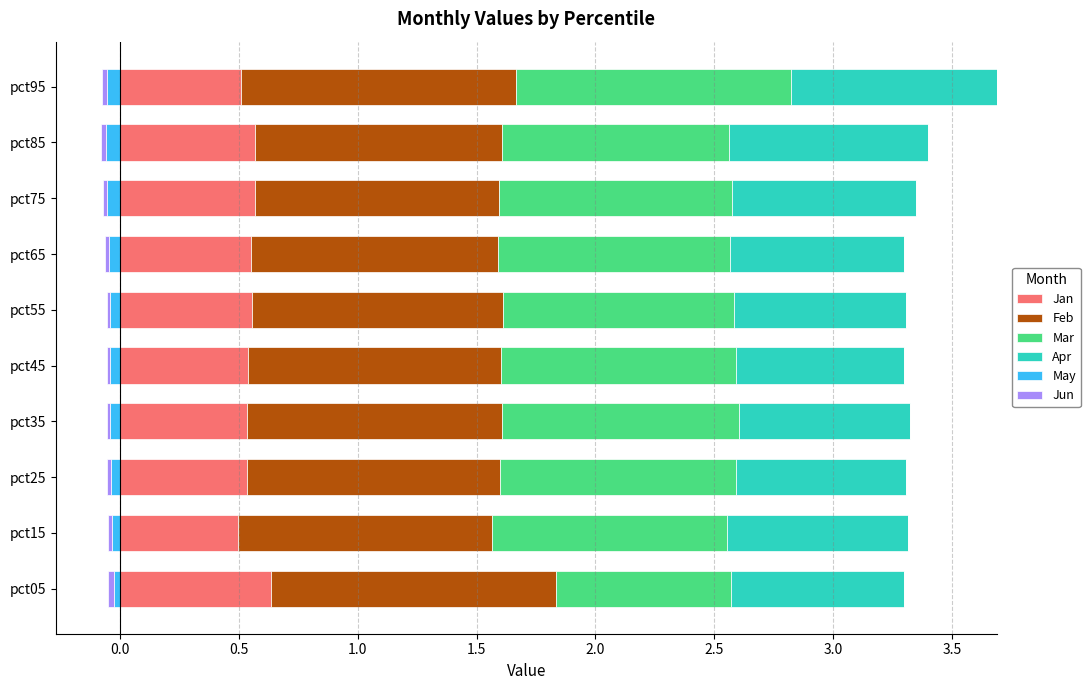

What is the lowest value of the Jan series?

0.5